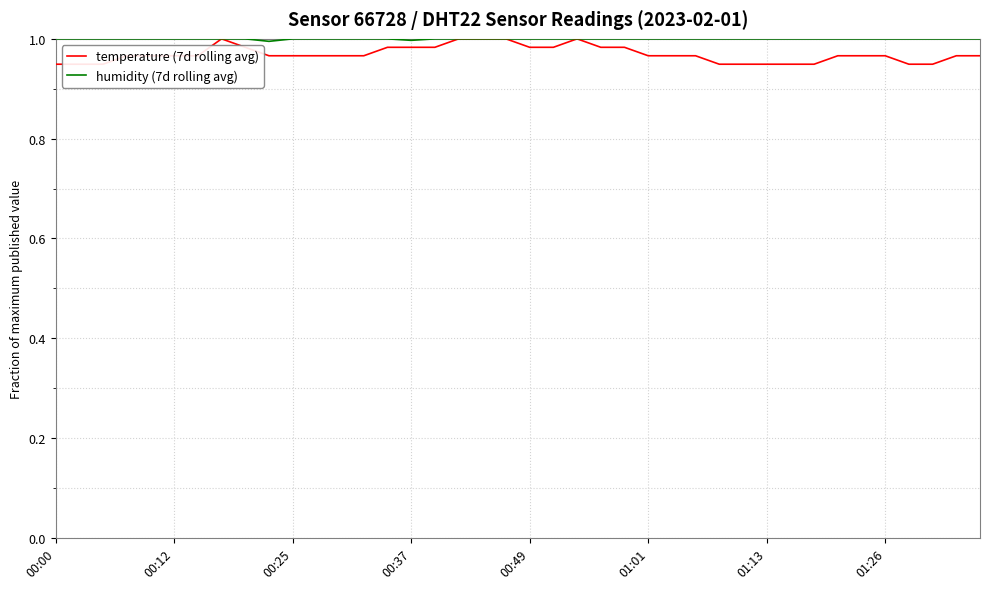

Where is the first local minimum for humidity (7d rolling avg)?

9